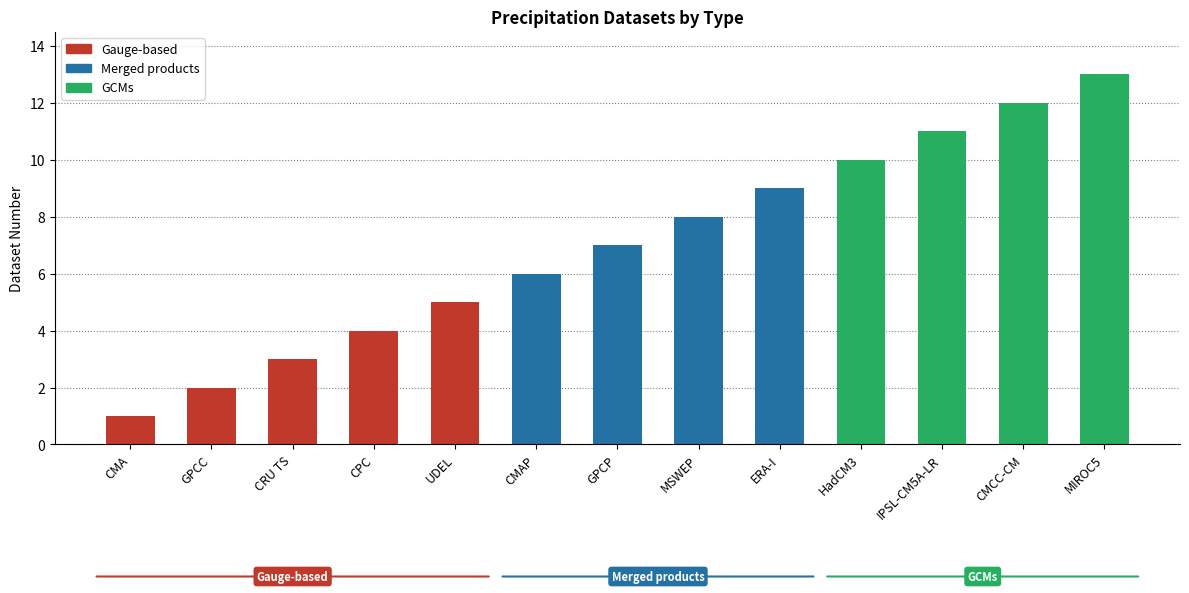

Which has a higher value, CMAP or GPCP?

GPCP